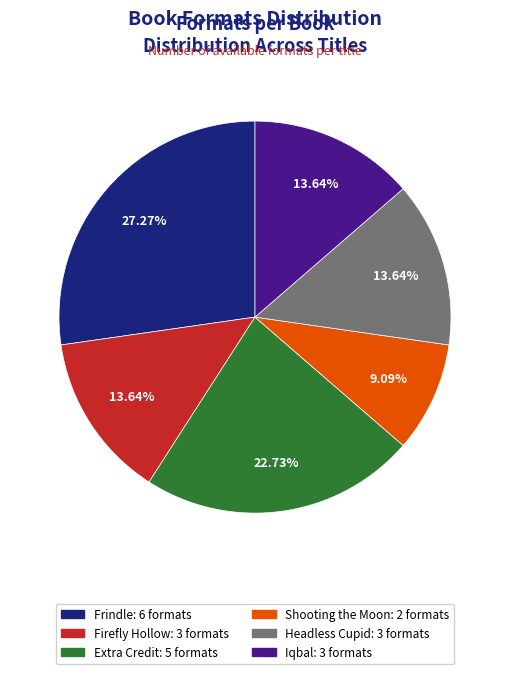

Which has a higher value, Iqbal or Extra Credit?

Extra Credit